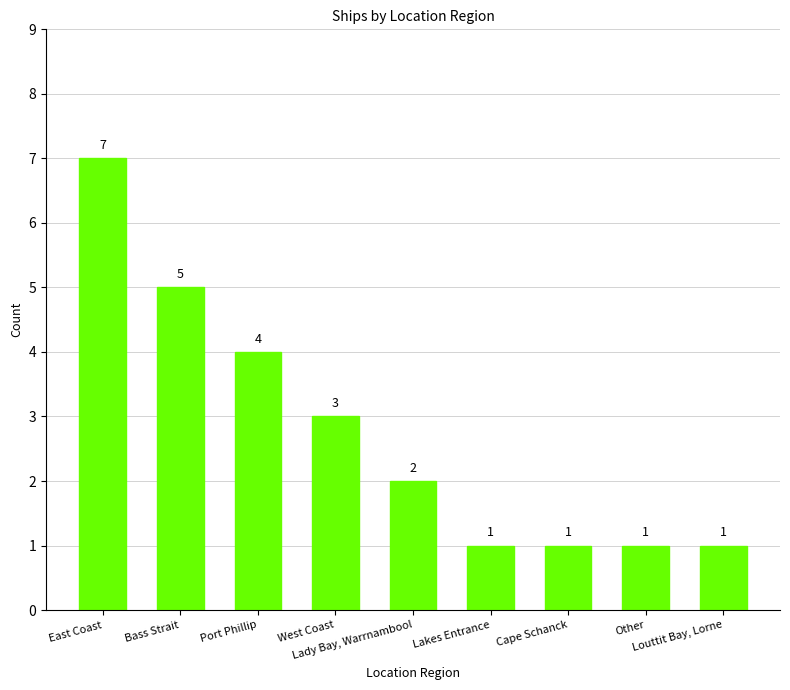

True or false: the data shows 1 at Bass Strait.

False